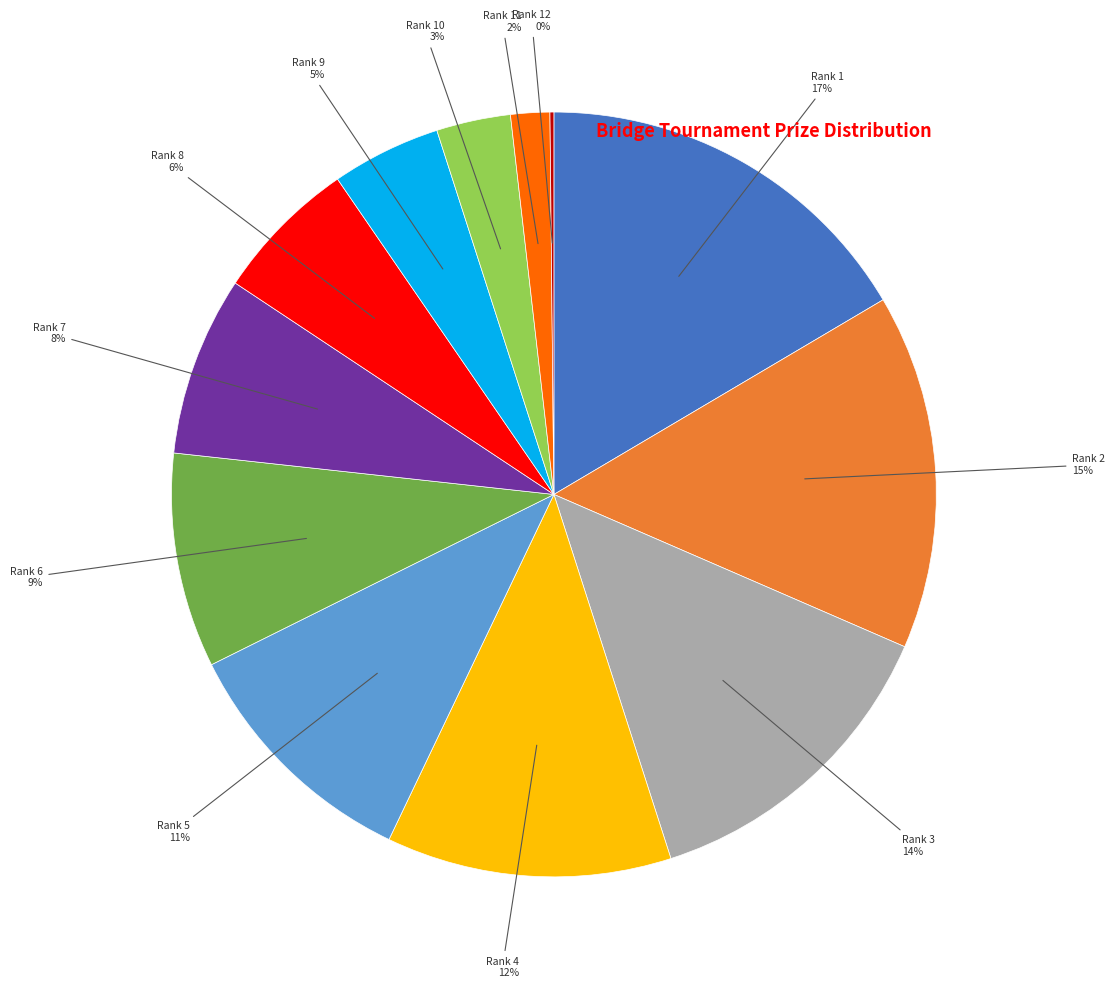

What is the ratio of the value at Rank 5 to the value at Rank 1?

0.6